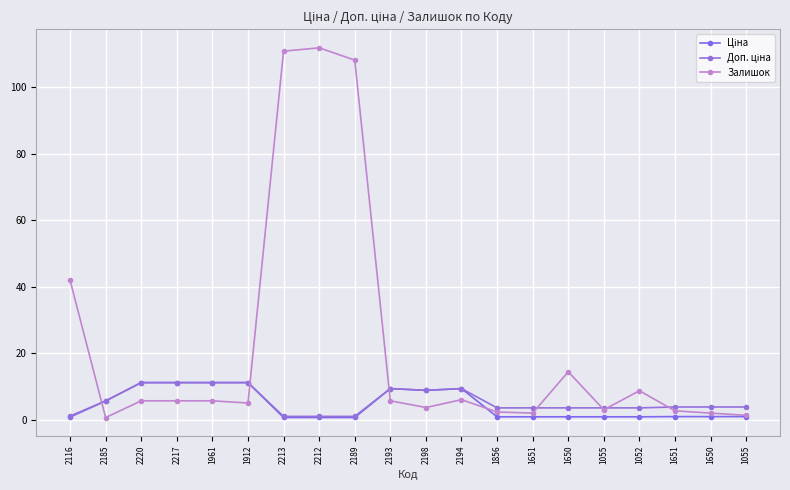

What is the difference between the Залишок values at 2193 and 1055?

2.7